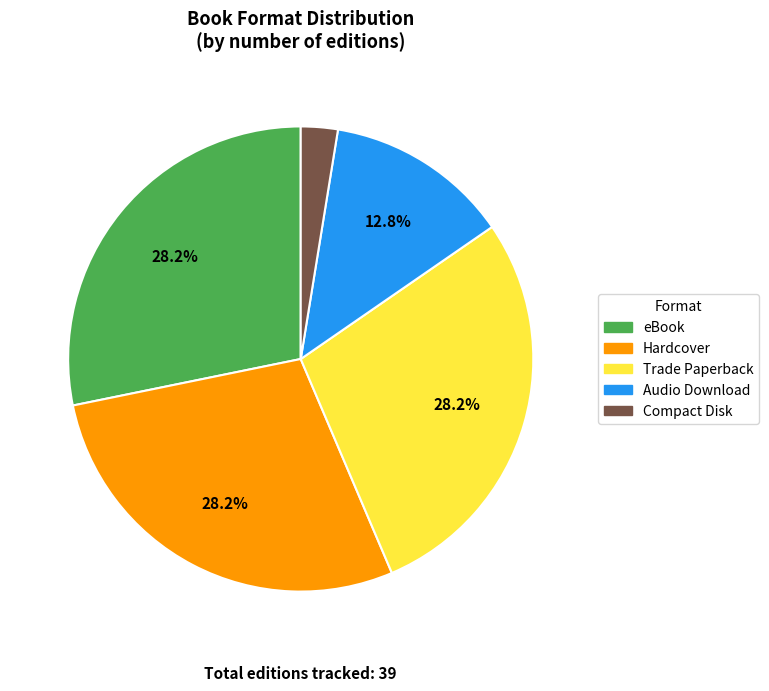

To the nearest percent, what is the average slice percentage?

20%